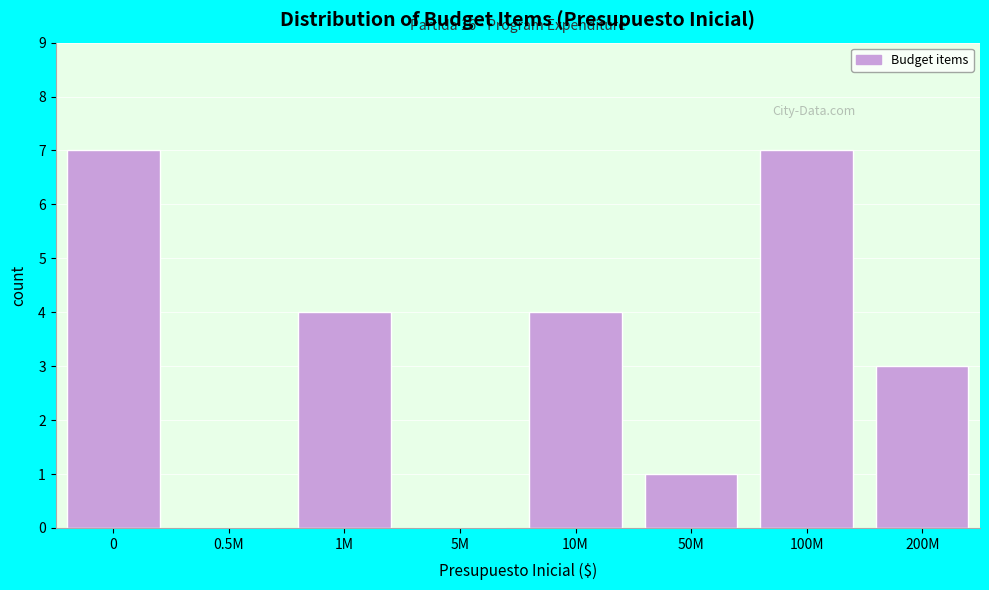

Reading left to right, what are all the values shown in this chart?

0=7	0.5M=0	1M=4	5M=0	10M=4	50M=1	100M=7	200M=3